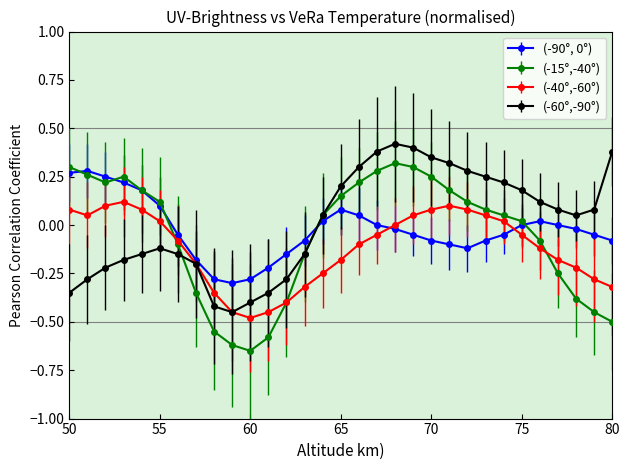

After their last crossing, which series has the higher values: (-90°, 0°) or (-60°,-90°)?

(-60°,-90°)